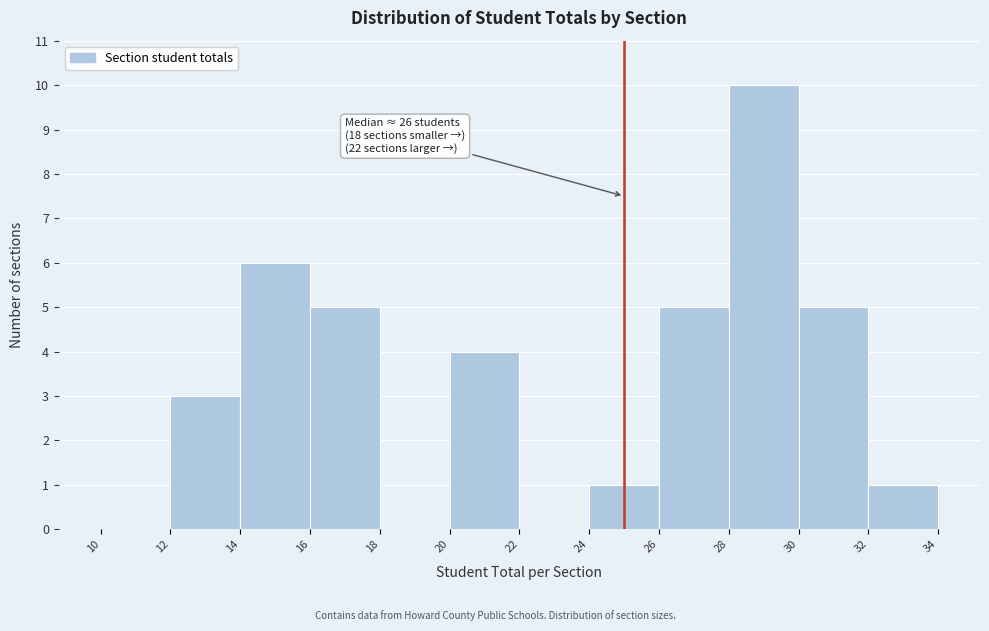

Which range on the x-axis has the tallest bar?

28 to 30